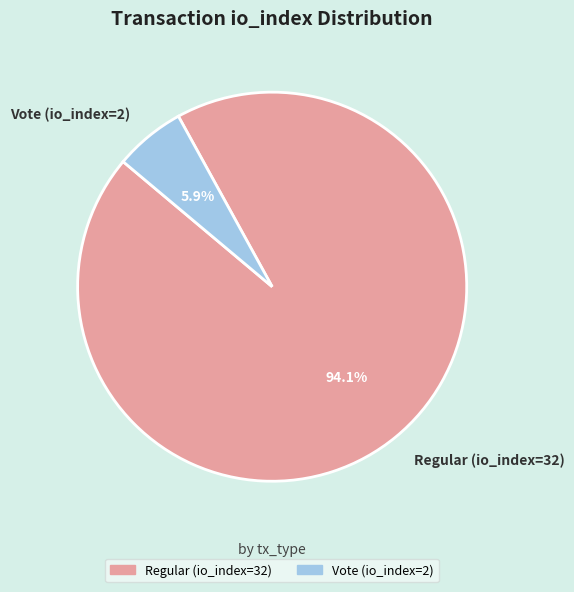

Which has a higher value, Vote (io_index=2) or Regular (io_index=32)?

Regular (io_index=32)